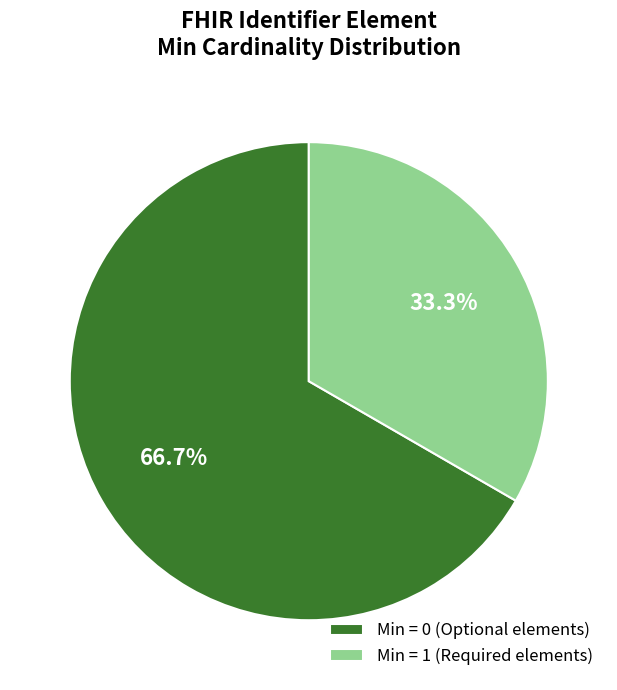

Is the sum of Min = 0 (Optional elements) and Min = 1 (Required elements) greater than half?

Yes